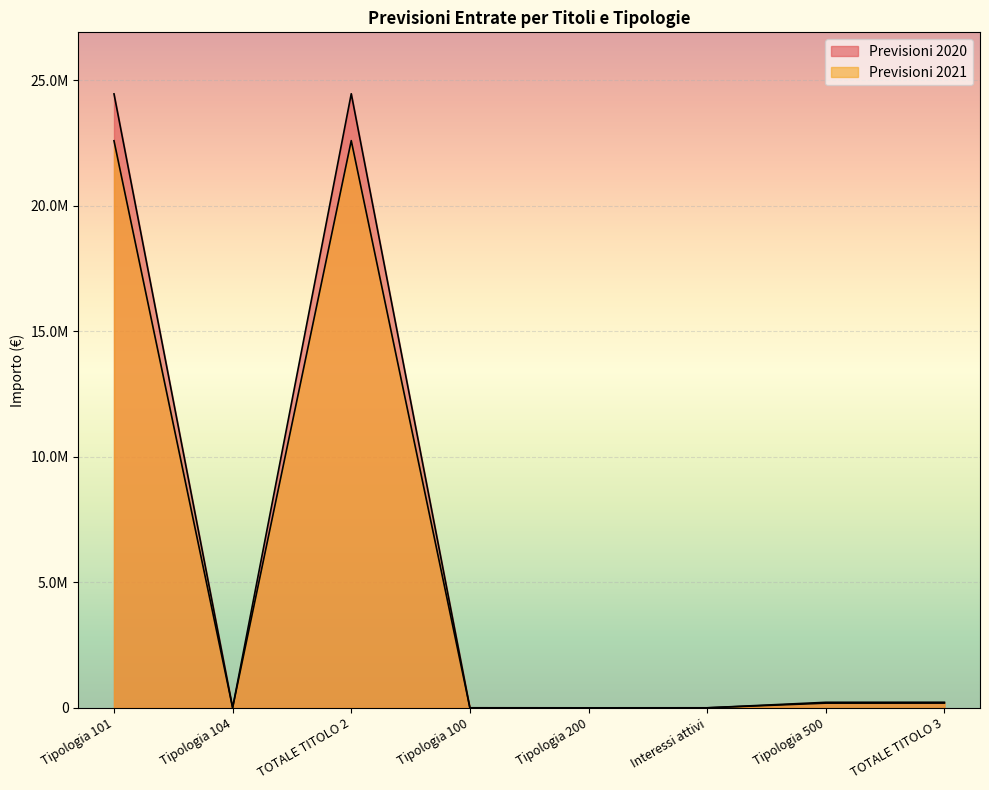

Does the chart display data point markers on the line(s)?

No